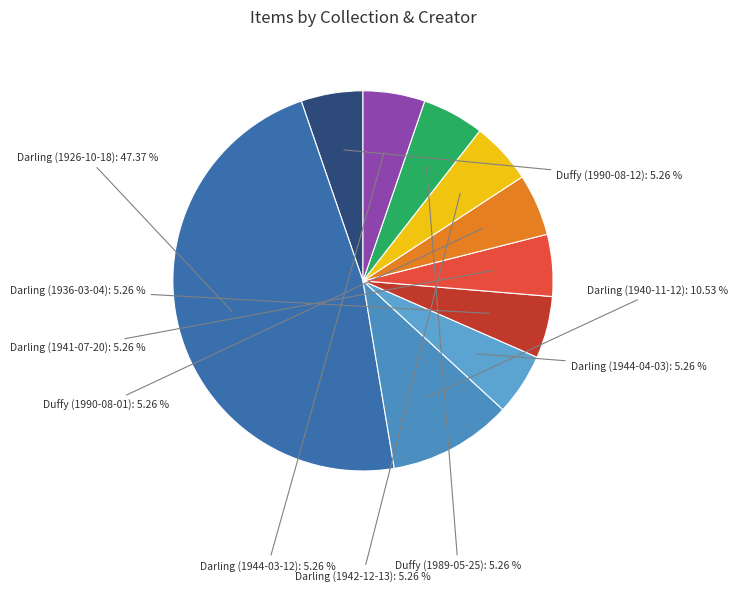

How many segments does this pie chart have?

10